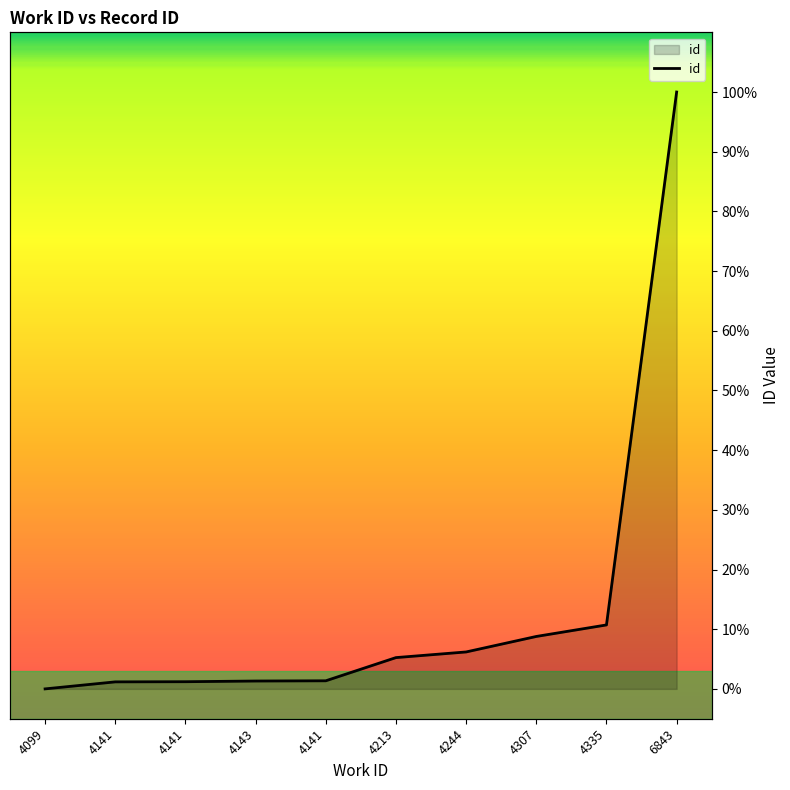

How many values are above zero?

9